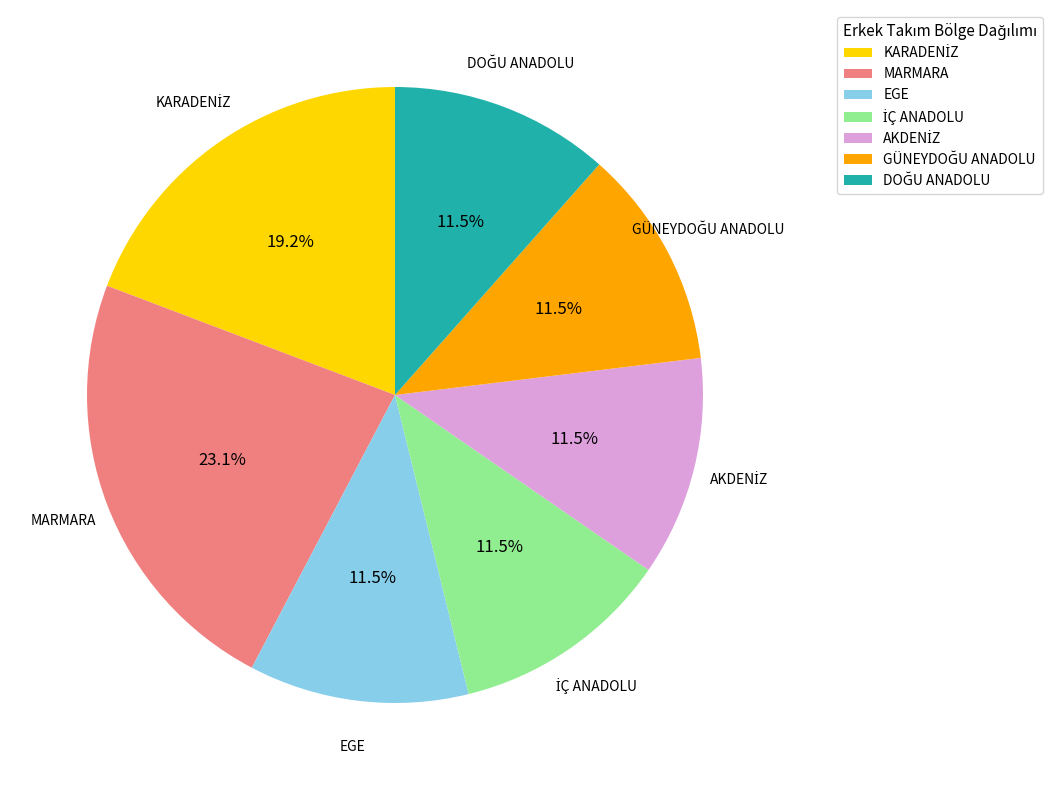

Which category has the biggest portion of the pie?

MARMARA